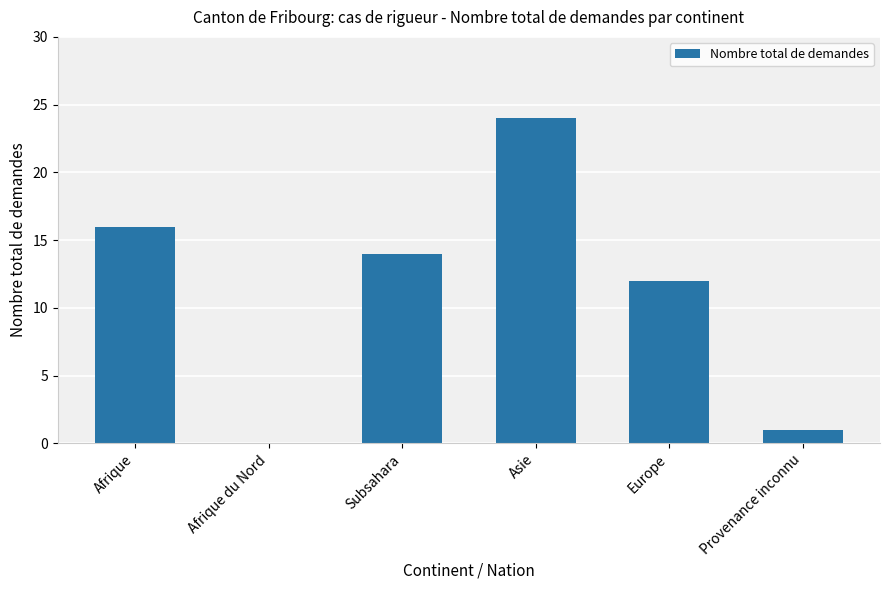

Reading left to right, list all the values displayed in this chart.

16	0	14	24	12	1